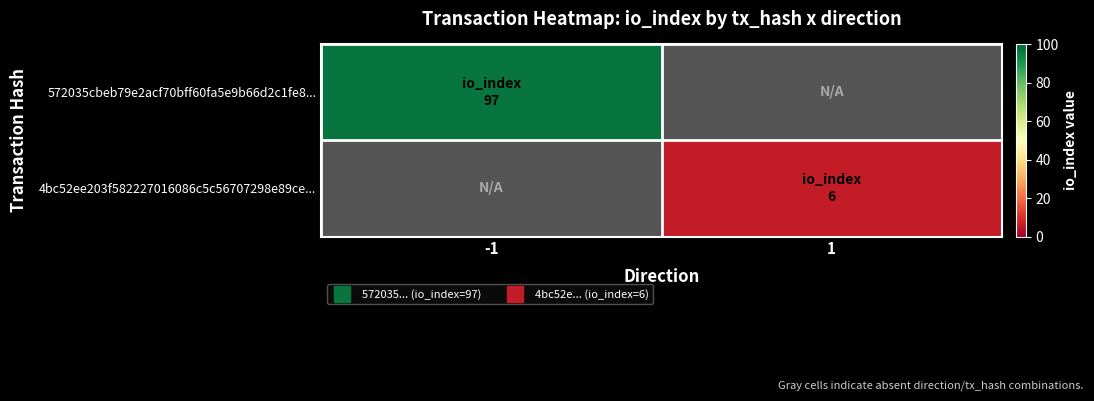

How many positive values does the 4bc52ee203f582227016086c5c56707298e89ce... series have?

1